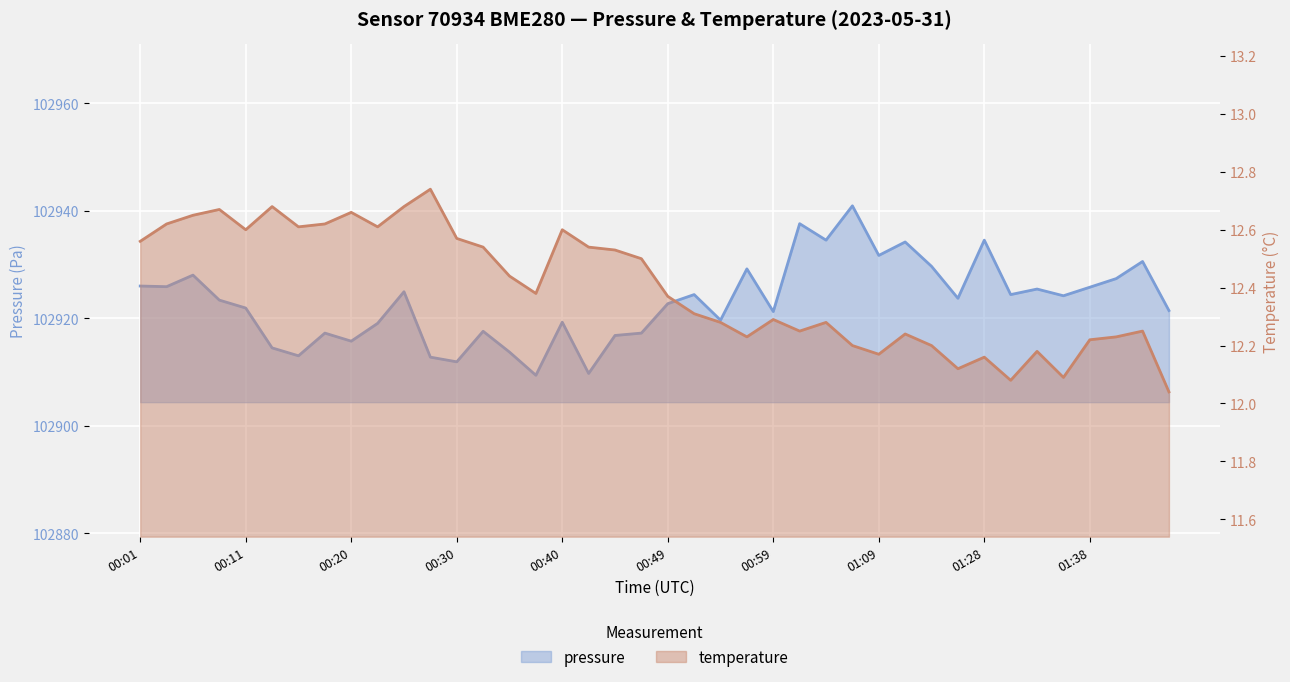

What is the difference between the pressure values at 00:57 and 00:01?

3.2